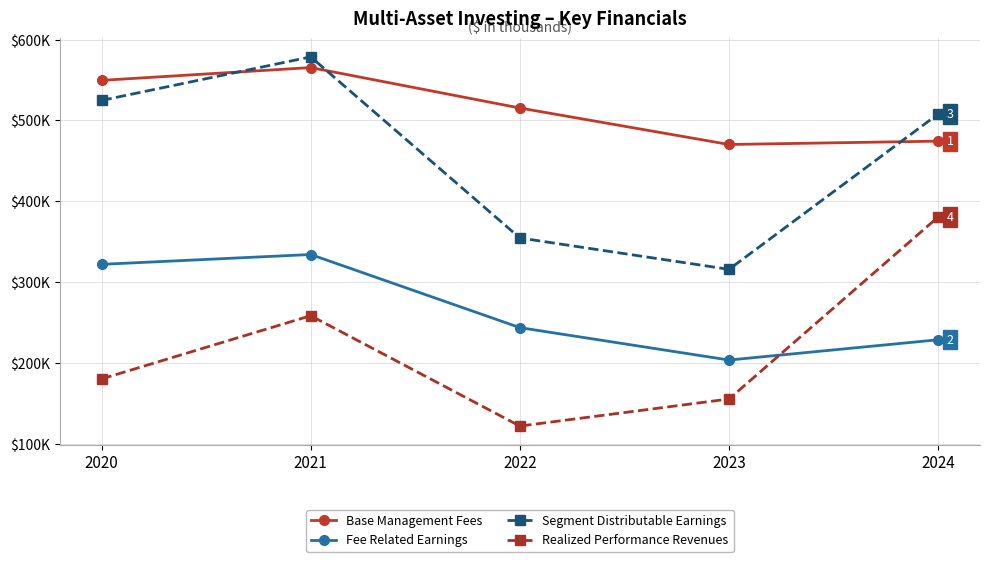

What is the value of the Base Management Fees point at the 1st from the left?

549575